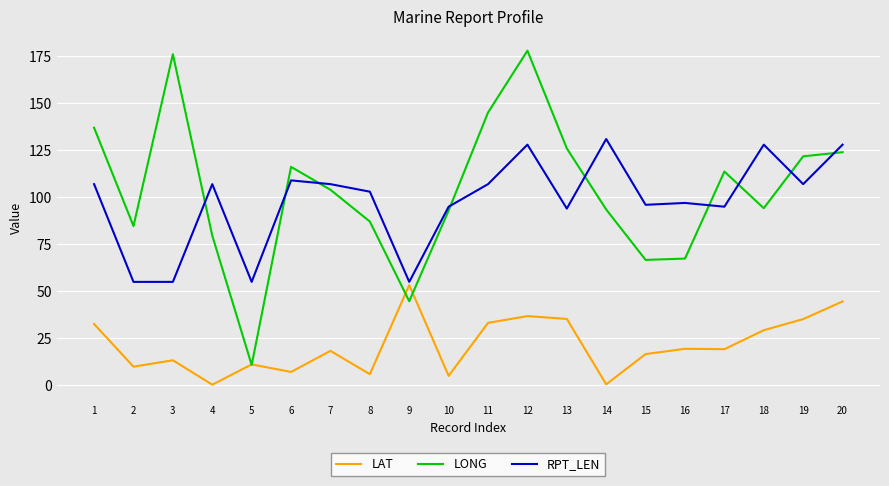

How many intersections are there between LONG and RPT_LEN?

9